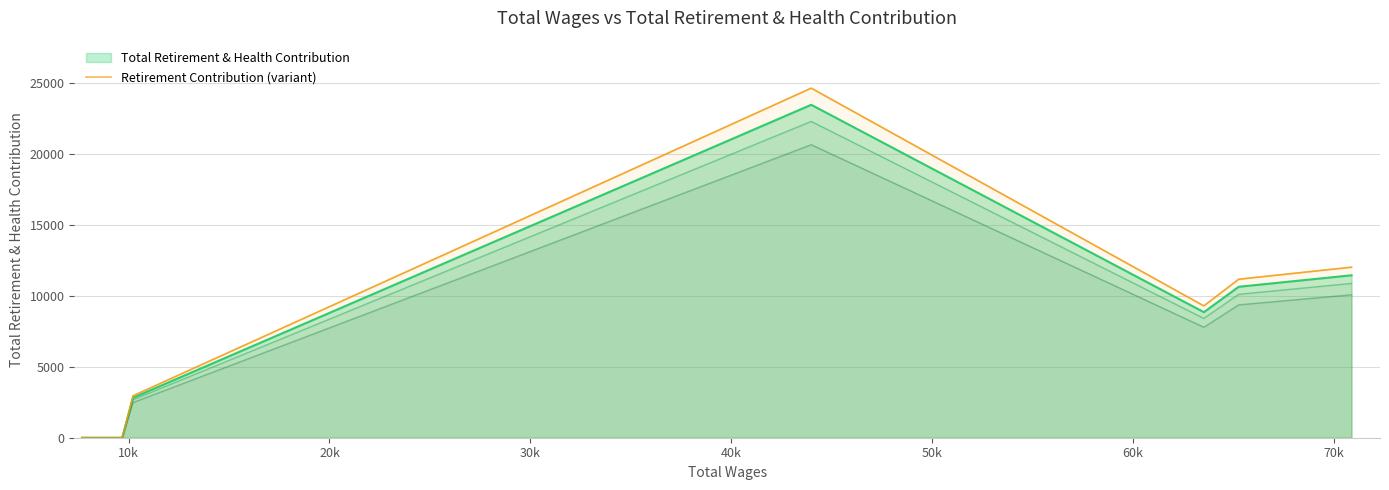

What is the sum of the values at 40k and 30k?

33948.6